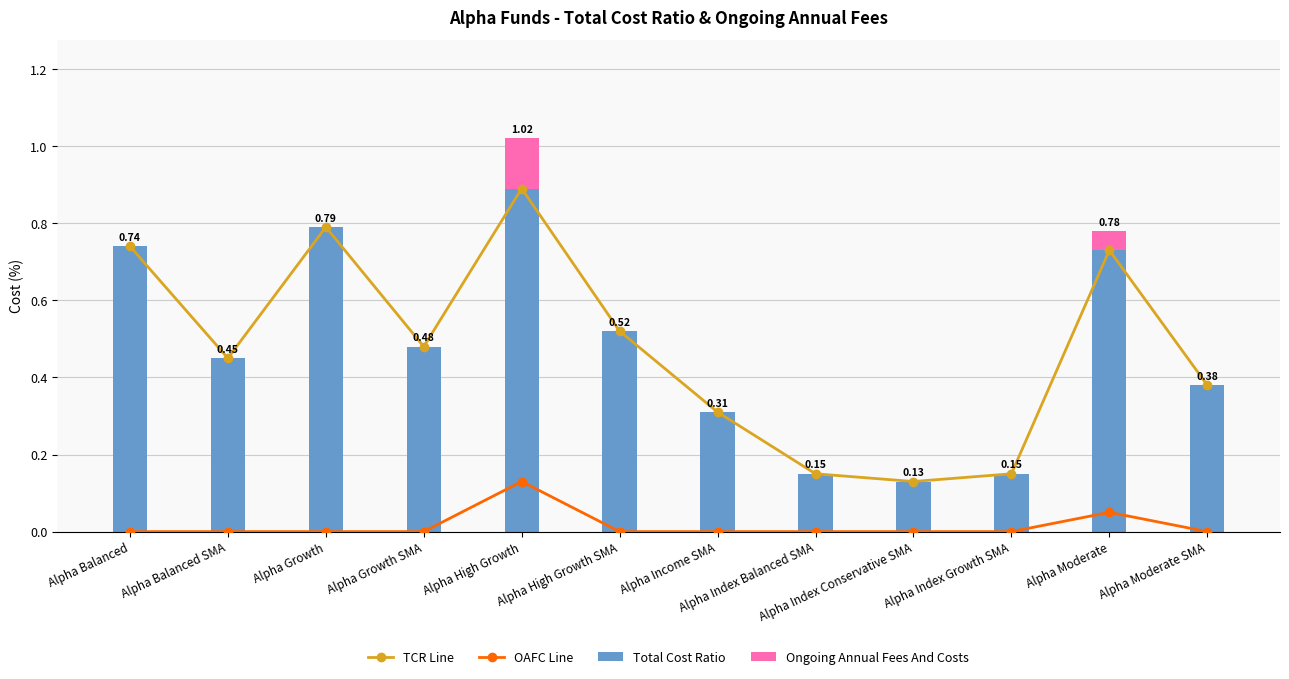

What is the label of the 1st bar from the left?

Alpha Balanced